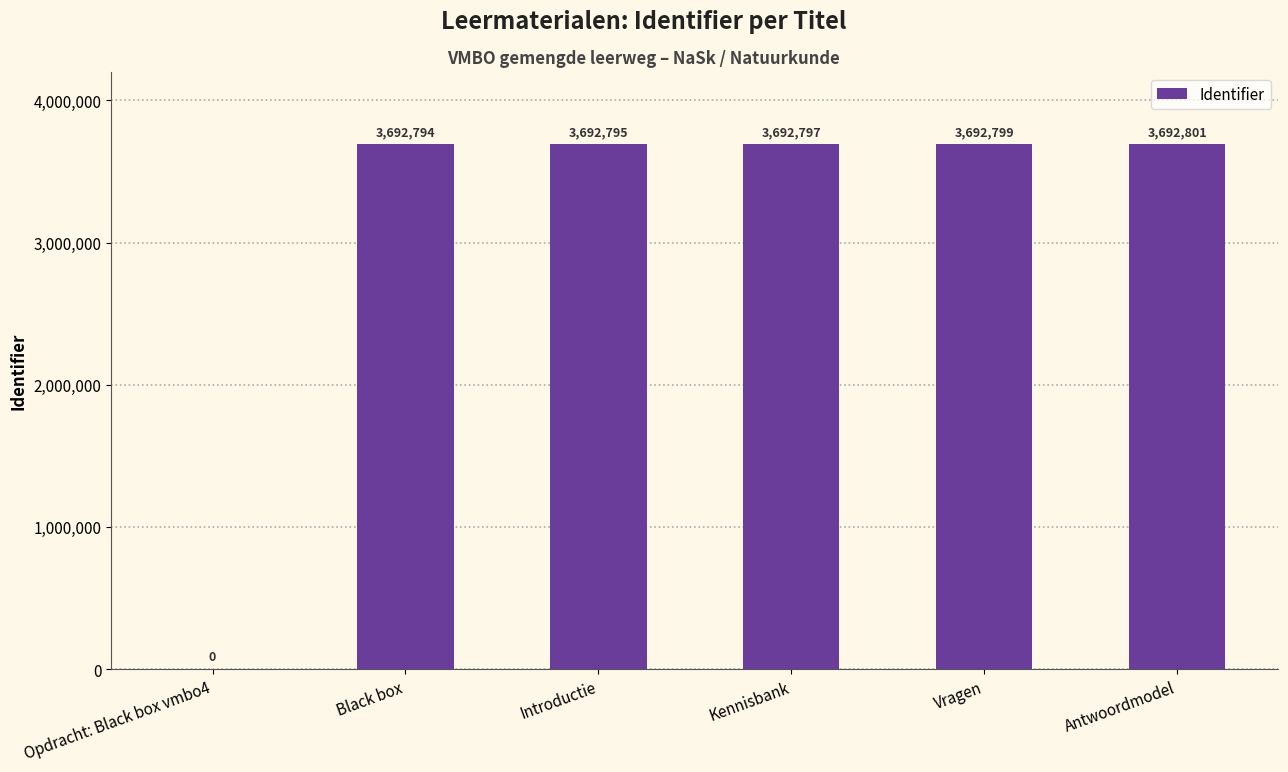

The value at Antwoordmodel is 3692801. True or false?

True